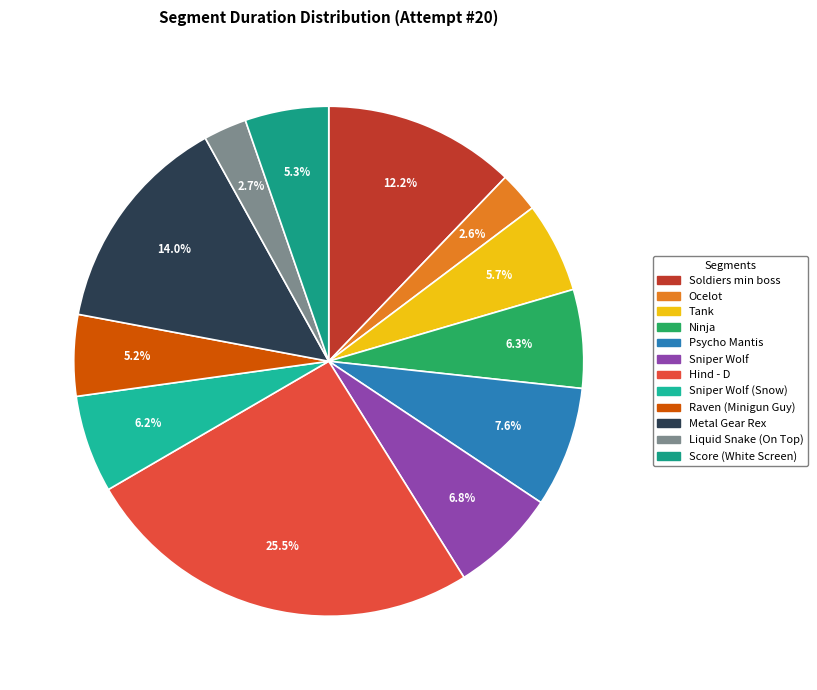

To the nearest percent, what is the difference between the largest and smallest slice percentages?

23%